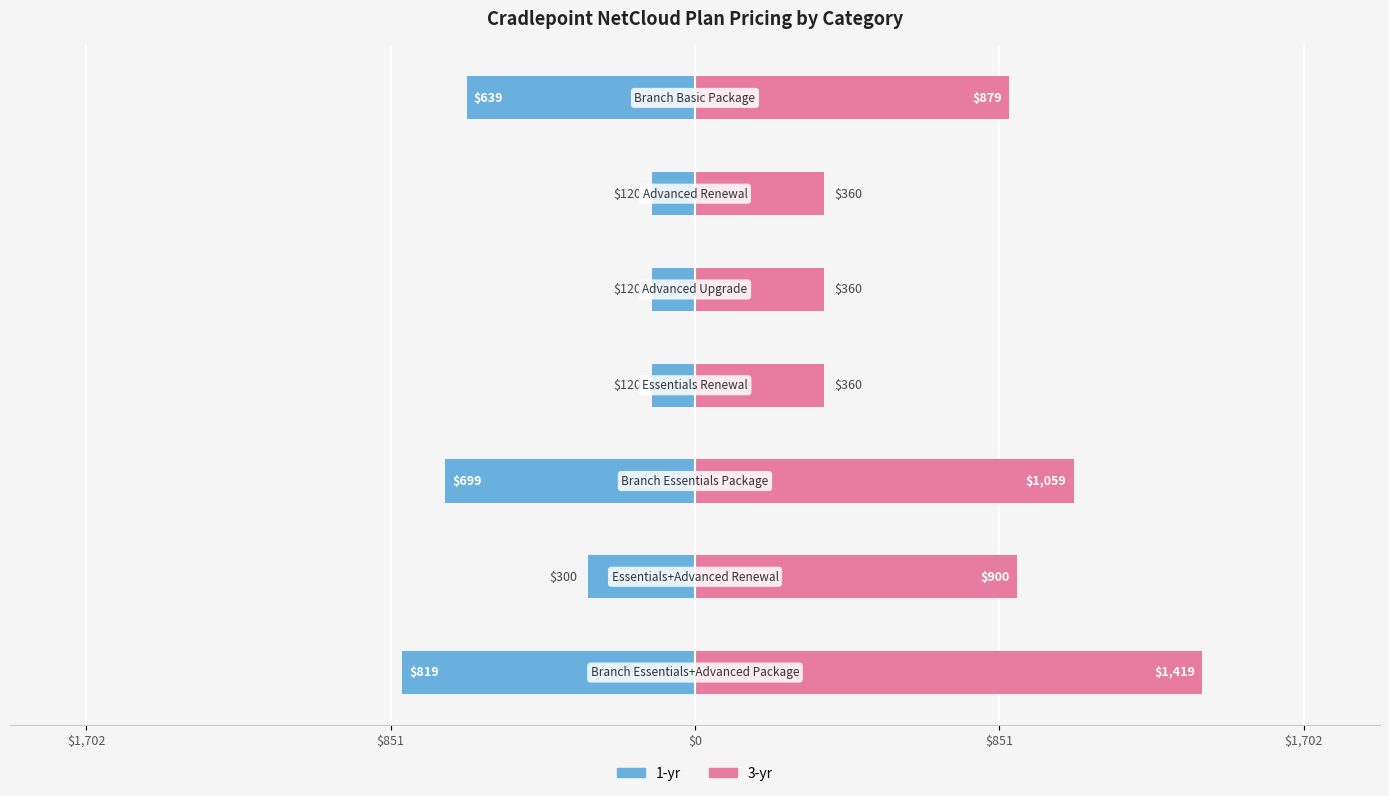

What are all the series names shown in the legend?

1-yr, 3-yr